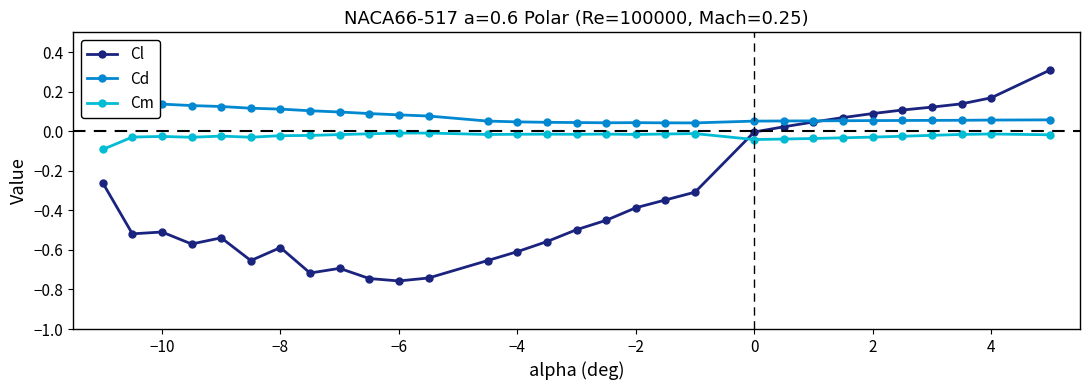

Does the chart display data point markers on the line(s)?

Yes